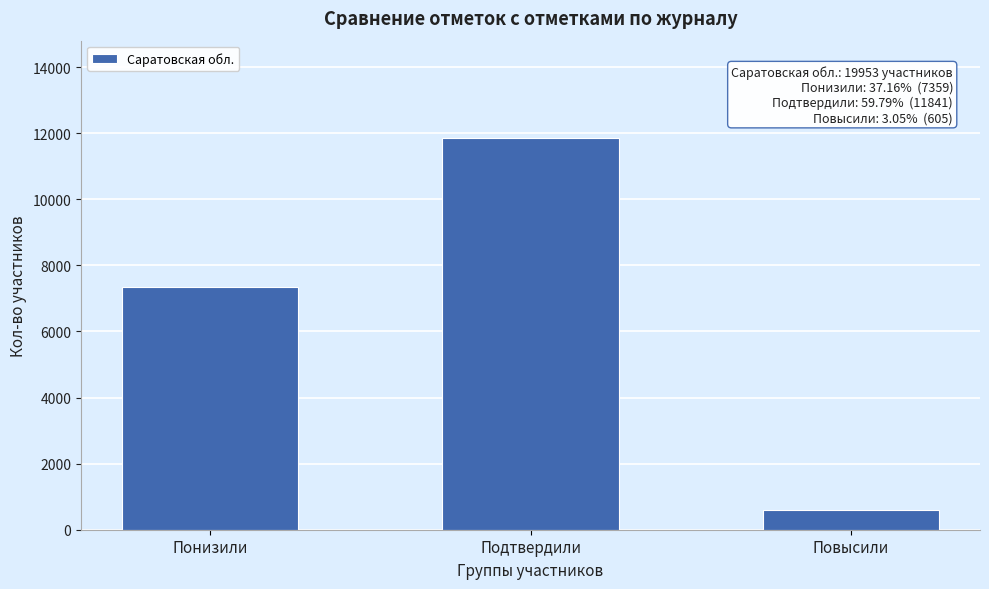

Reading left to right, list all the values displayed in this chart.

Понизили=7359	Подтвердили=11841	Повысили=605